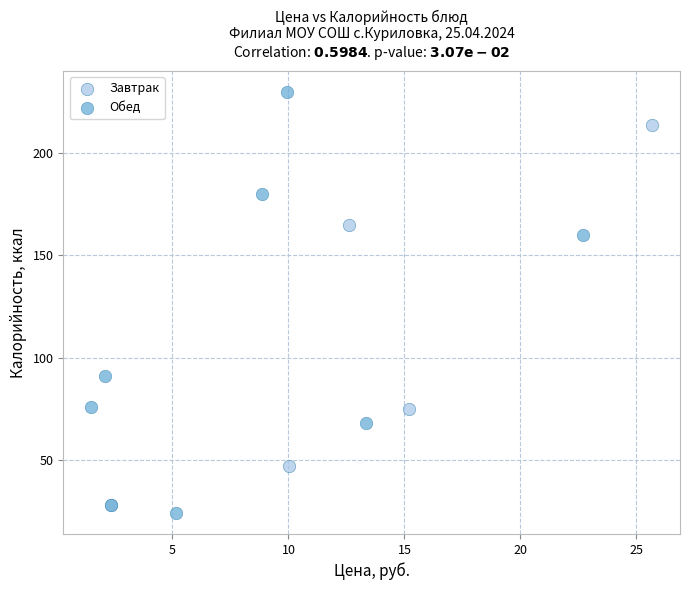

Which series has the widest spread of Y values?

Обед